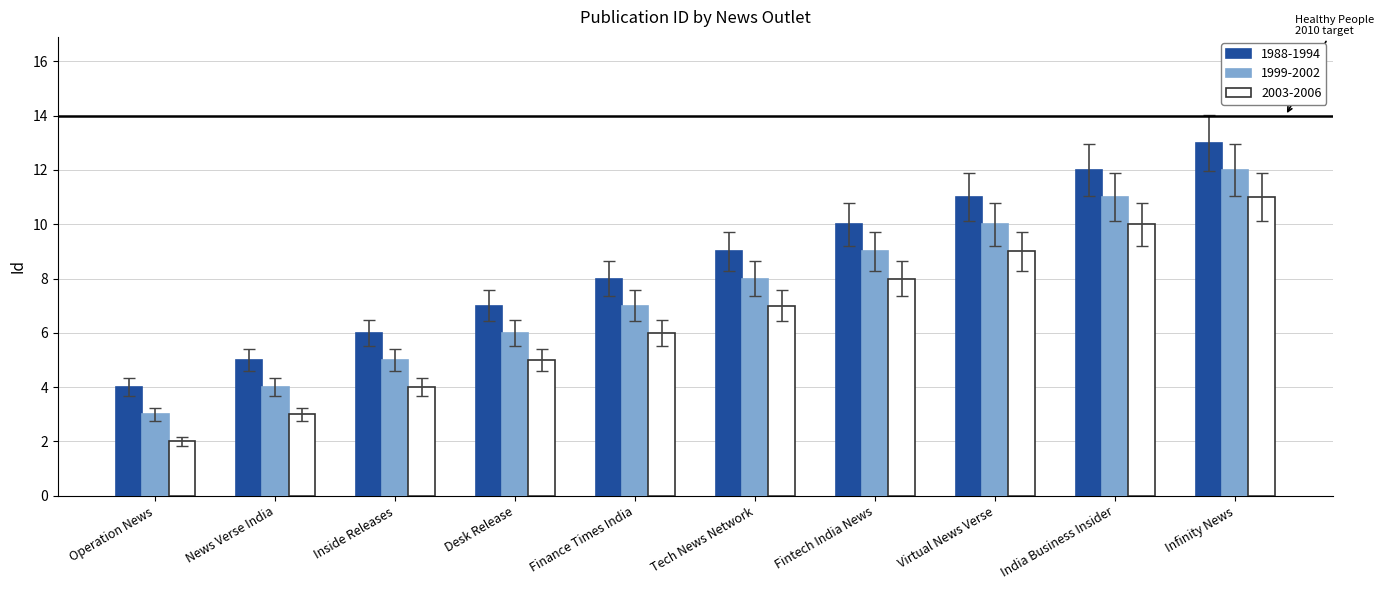

At how many categories does at least one series exceed 3?

10